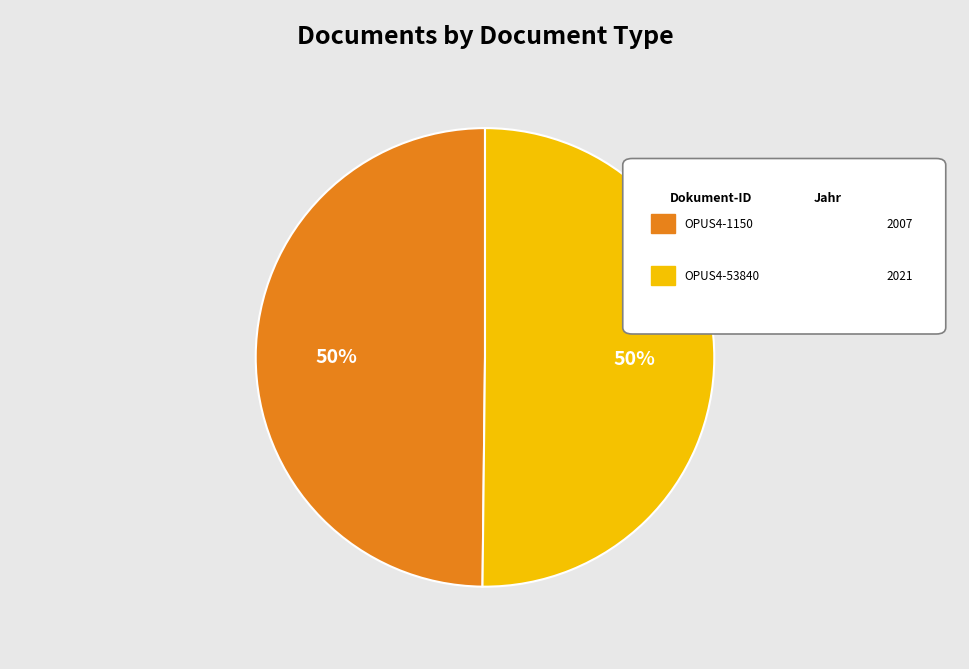

To the nearest percent, what is the average slice percentage?

50%